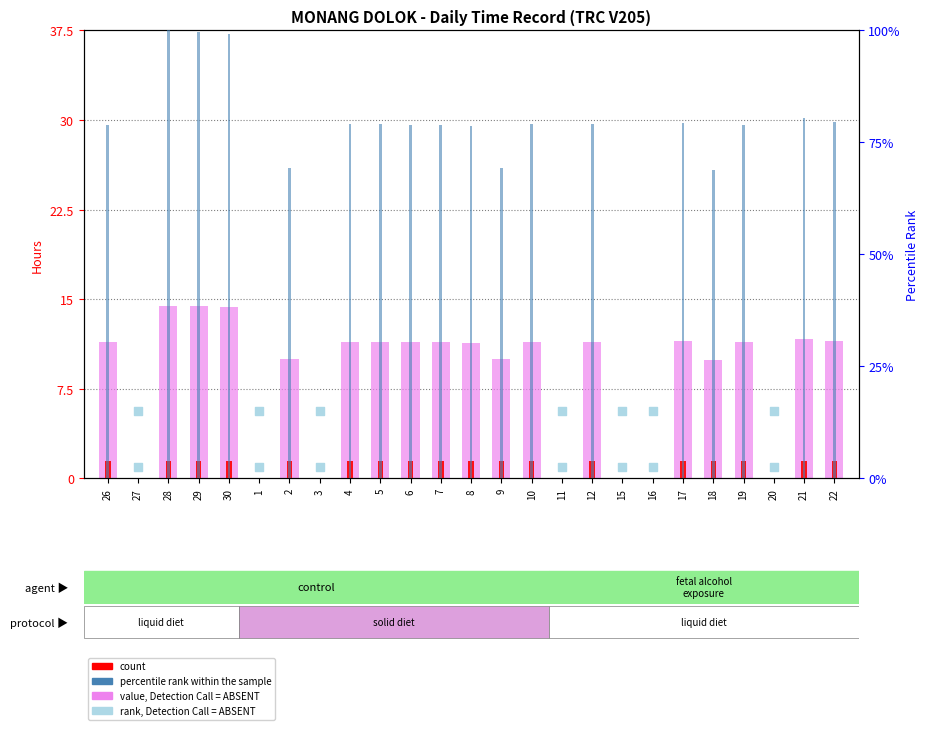

Approximately how many times larger is the value at 8 compared to 12?

1.0